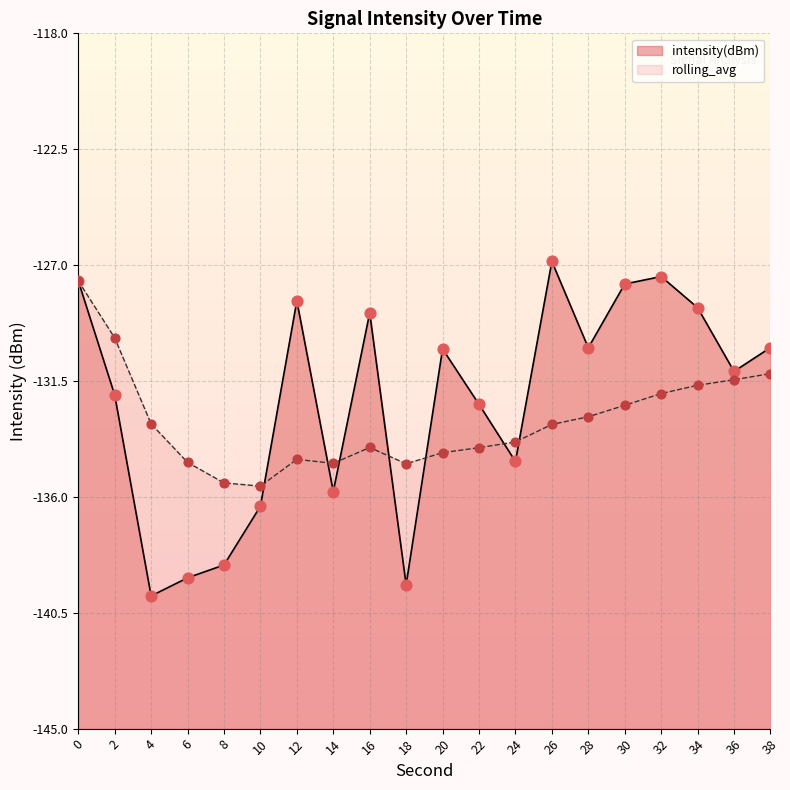

Which series has the largest Y range (max minus min)?

intensity(dBm)